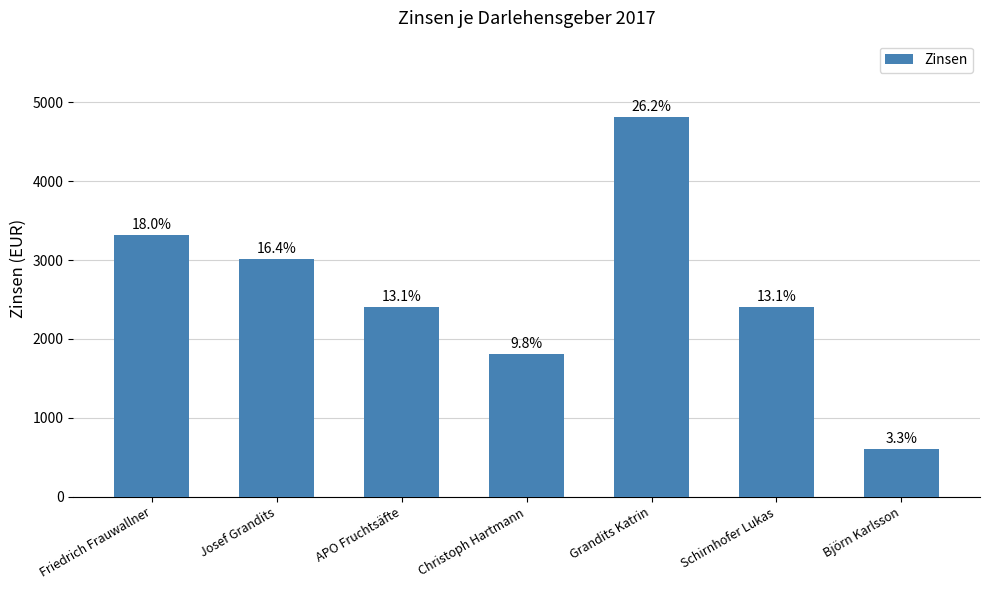

How many bars are there in total?

7